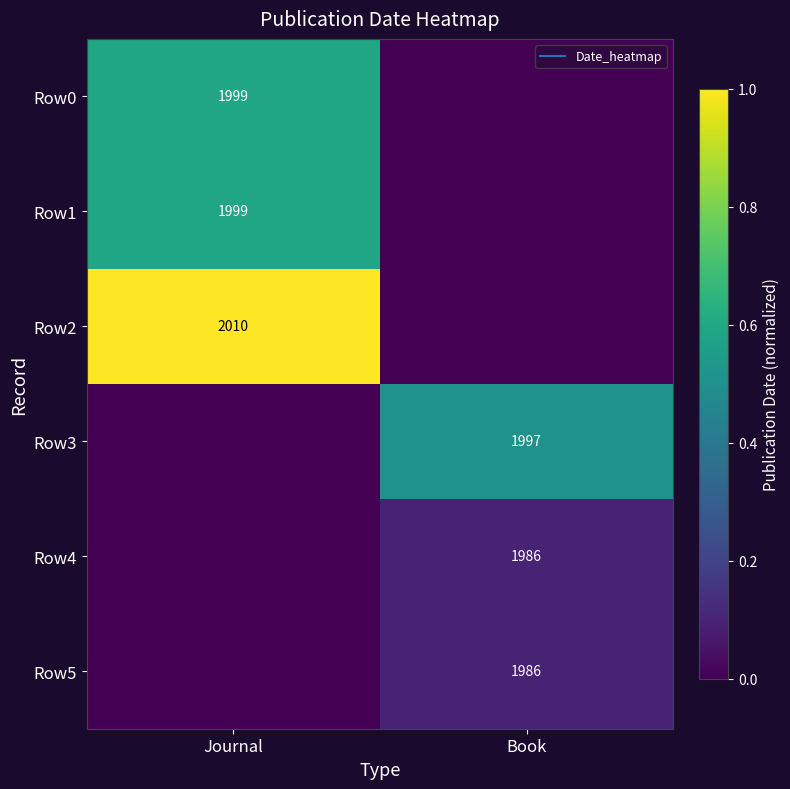

At how many categories does at least one series exceed 0?

2